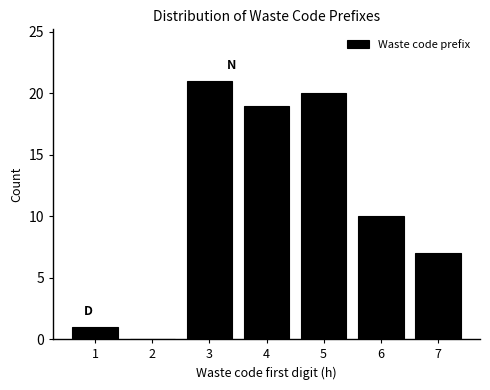

Reading right to left, transcribe all the data shown in this chart.

7=7	6=10	5=20	4=19	3=21	2=0	1=1